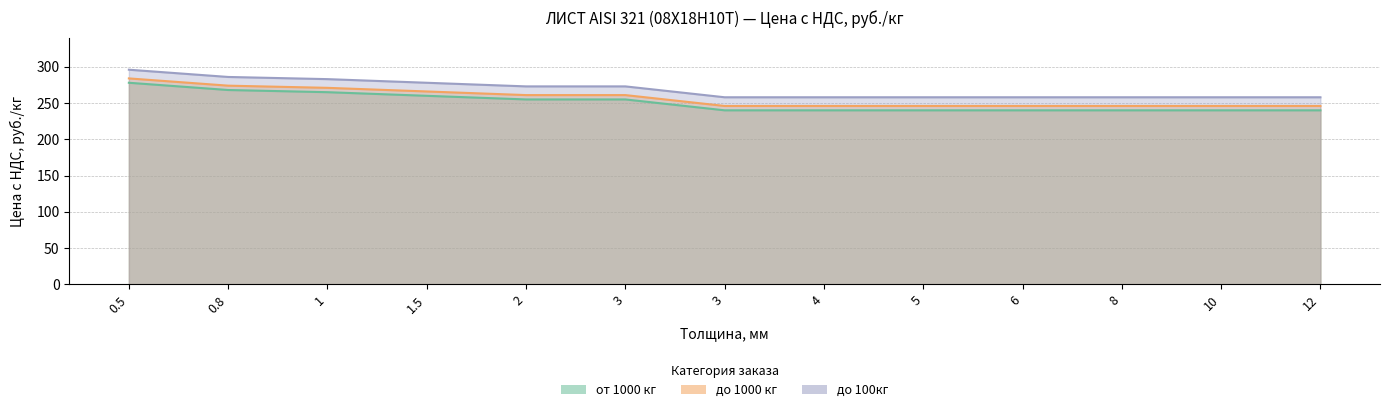

Which label corresponds to the largest value in the chart?

0.5